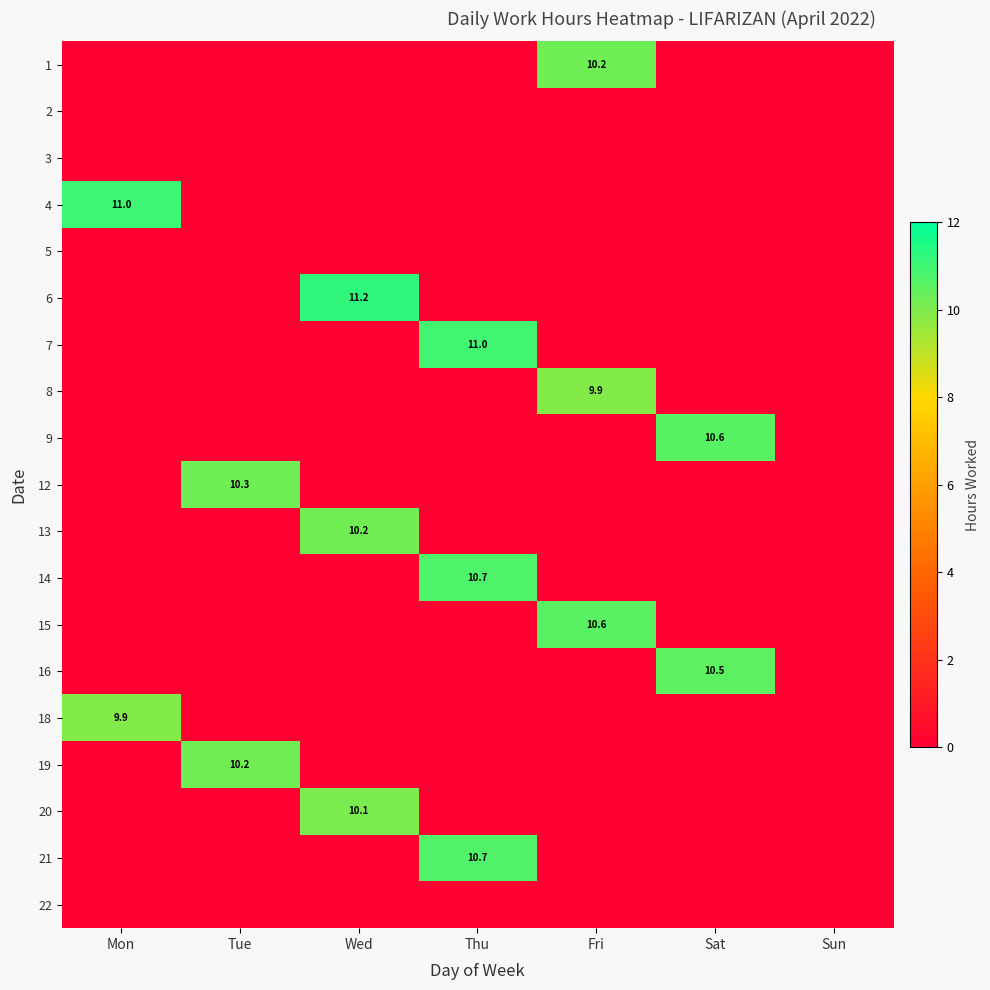

Is the value of 4 at Mon greater than the value of 19 at Tue?

Yes